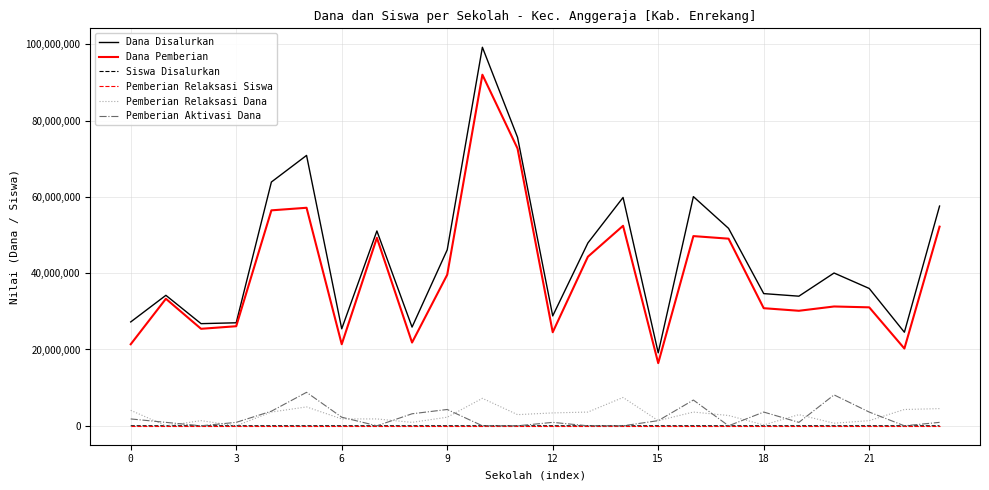

True or false: Pemberian Relaksasi Siswa has more than 1 points higher than both neighbors.

True